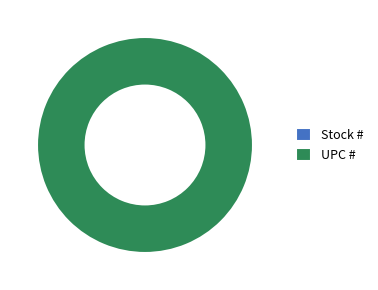

Between UPC # and Stock #, which is larger?

UPC #